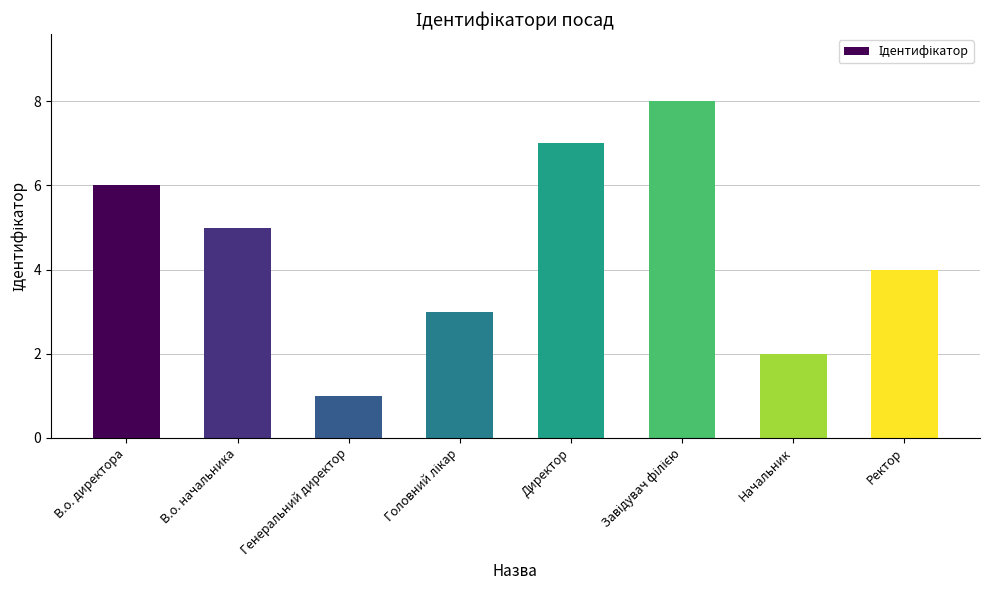

What is the difference between the second highest and second lowest values?

5